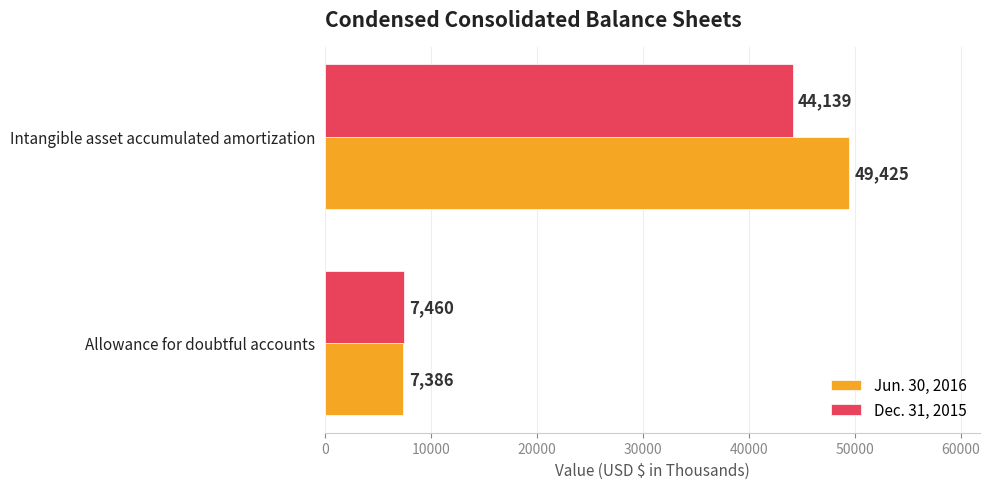

Which label corresponds to the largest value in the chart?

Intangible asset accumulated amortization